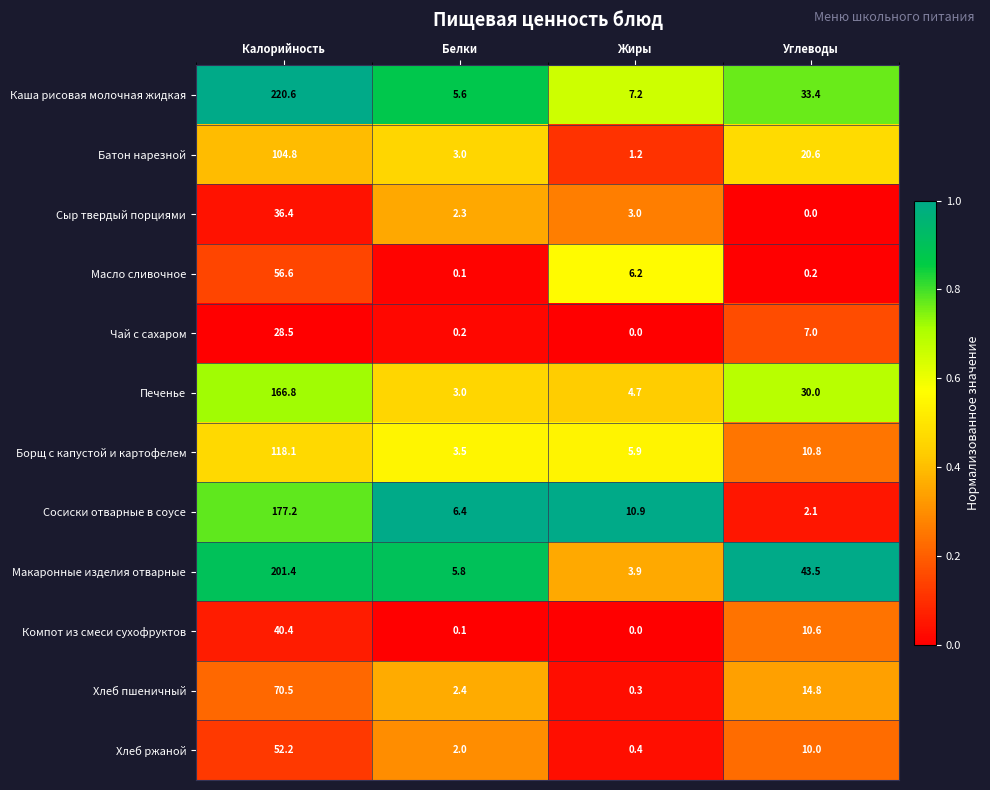

Rank the series by their maximum value, from lowest to highest.

Чай с сахаром, Сыр твердый порциями, Компот из смеси сухофруктов, Хлеб ржаной, Масло сливочное, Хлеб пшеничный, Батон нарезной, Борщ с капустой и картофелем, Печенье, Сосиски отварные в соусе, Макаронные изделия отварные, Каша рисовая молочная жидкая